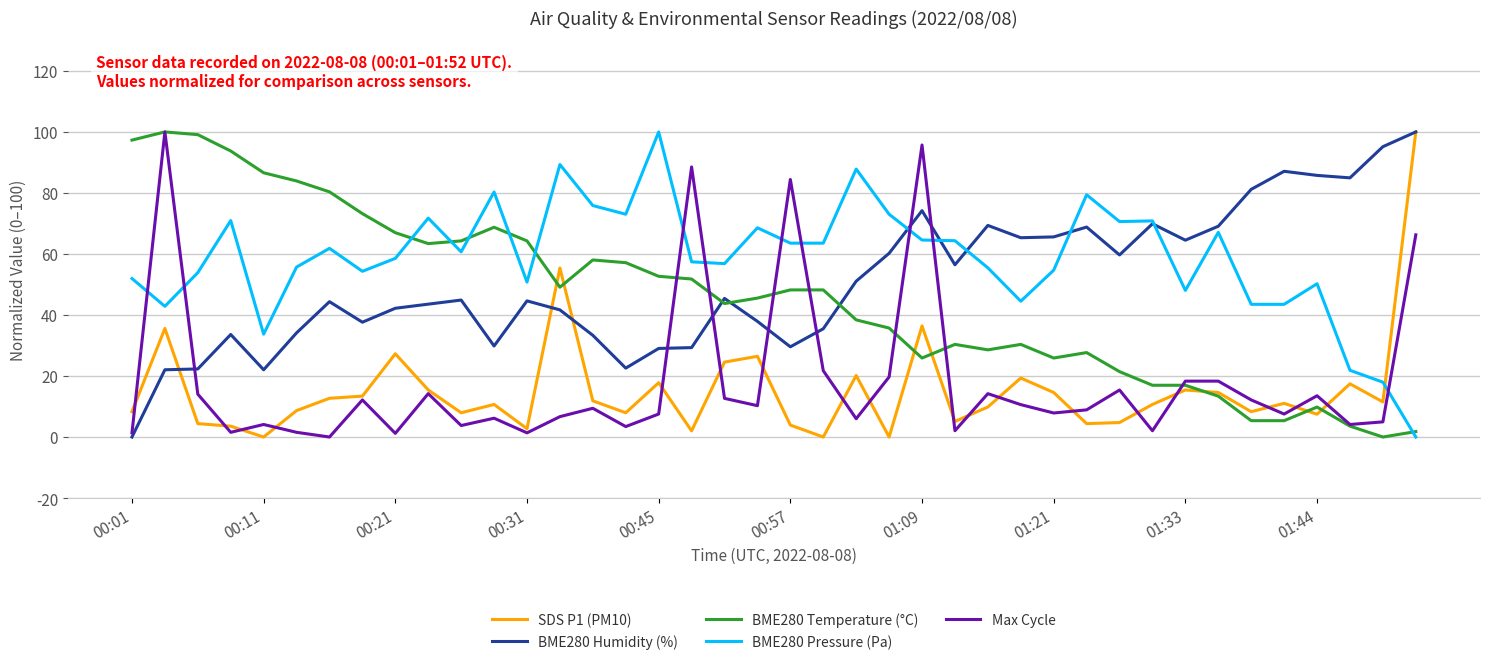

What is the highest value of the BME280 Humidity (%) series?

100.0